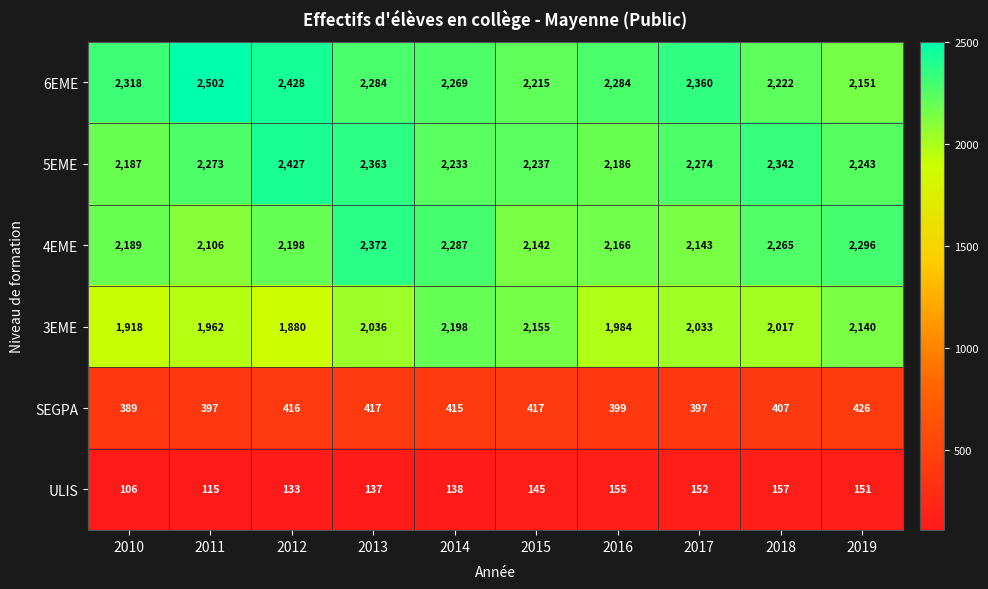

What is the average value of the ULIS series?

139